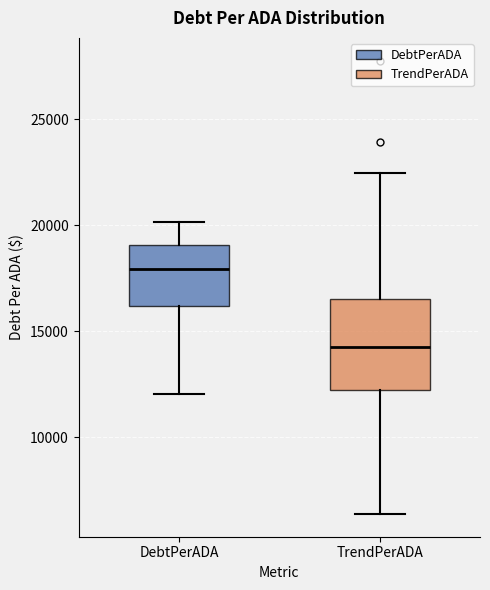

Where is the lower edge of the box for TrendPerADA on the y-axis? The values are not printed on the chart, so give them approximately, as read against the axis.

12000